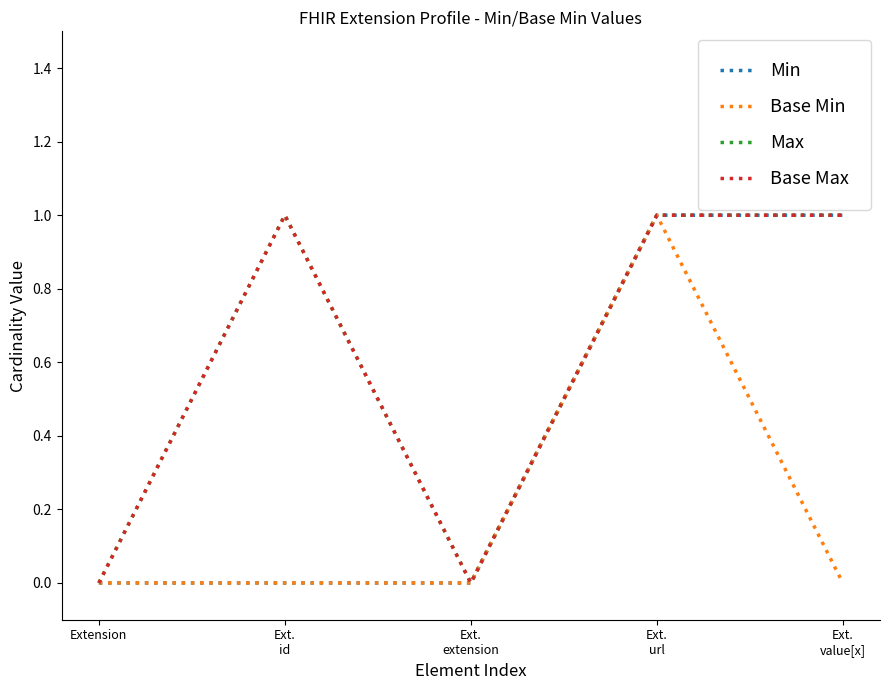

The value of Base Max at Ext.
id is 2. True or false?

False